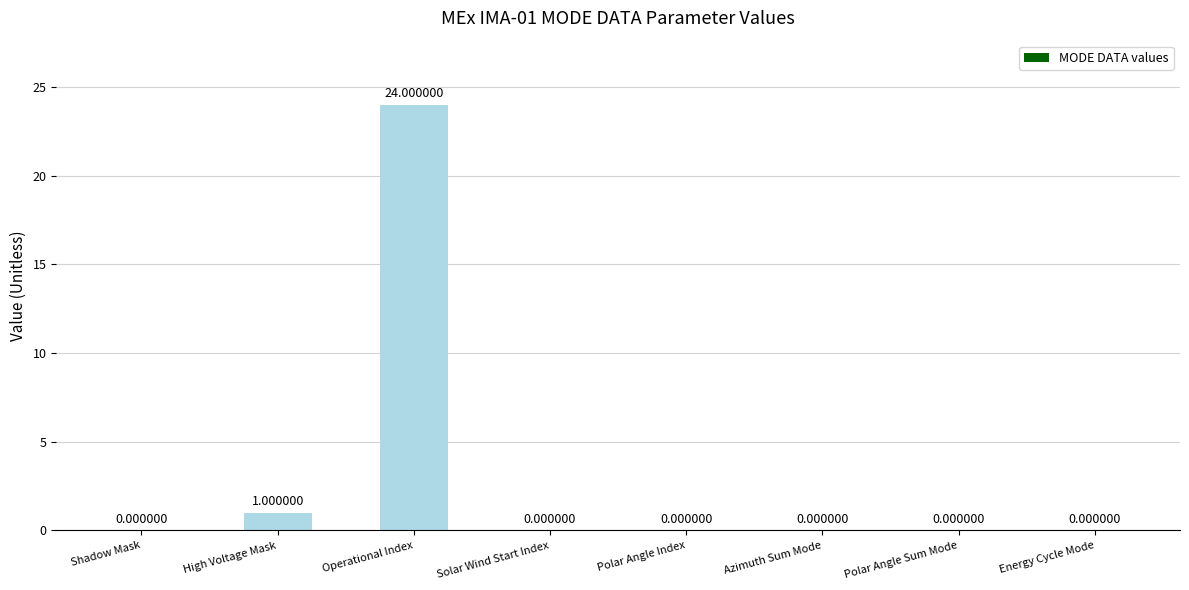

What is the sum of all values?

25